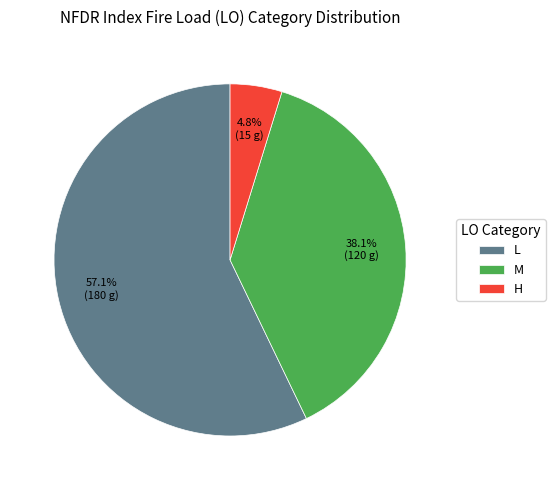

Approximately how many times larger is the value at L compared to M?

1.5